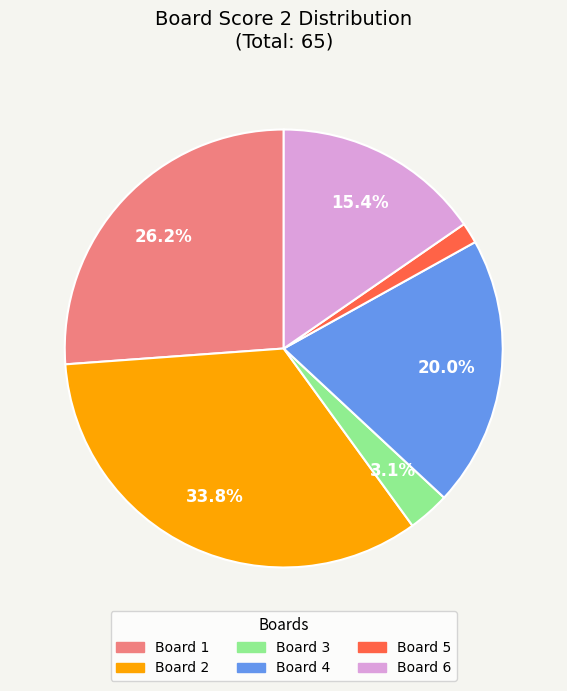

Is Board 6 the majority of the pie?

No